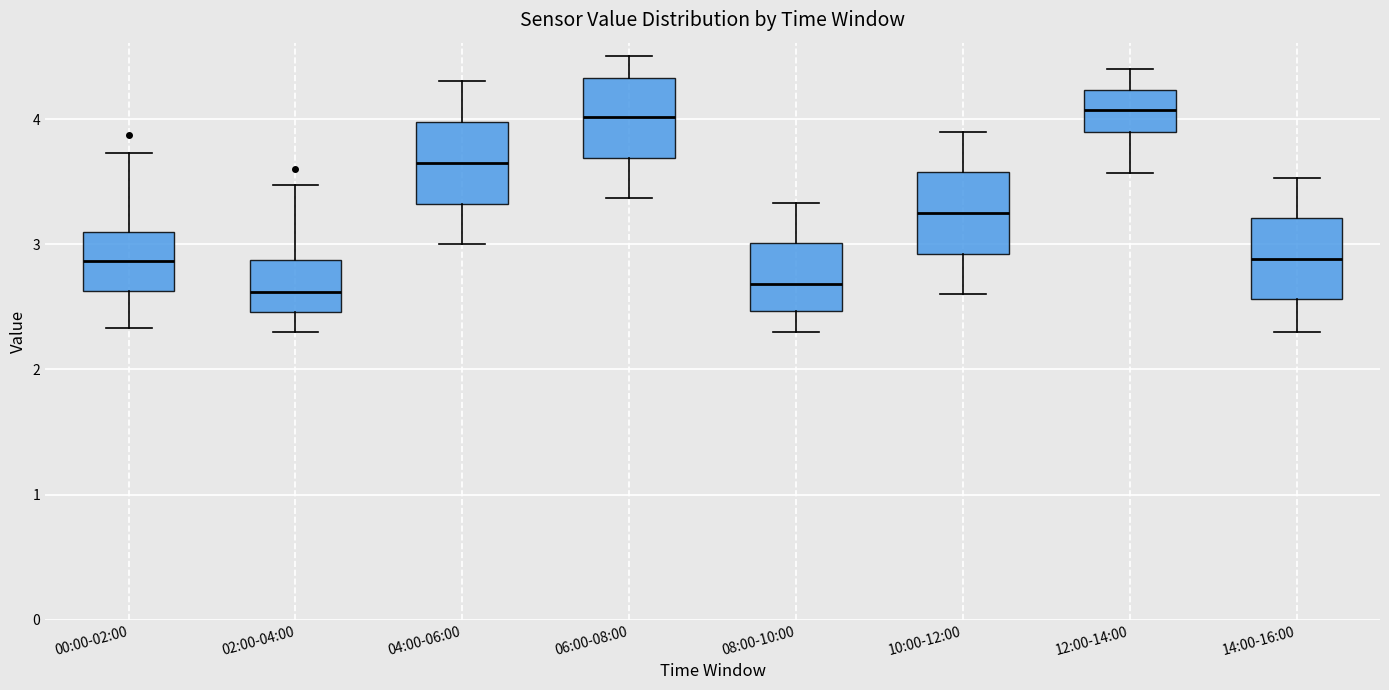

Reading left to right, transcribe this box plot: for each box, give where its median line is, the range the box spans, and where its two whiskers end, as read against the y-axis. The values are not printed on the chart, so give them approximately, as read against the axis.

00:00-02:00: median 2.9, box 2.6 to 3.1, whiskers 2.3 to 3.7
02:00-04:00: median 2.6, box 2.5 to 2.9, whiskers 2.3 to 3.5
04:00-06:00: median 3.7, box 3.3 to 4.0, whiskers 3.0 to 4.3
06:00-08:00: median 4.0, box 3.7 to 4.3, whiskers 3.4 to 4.5
08:00-10:00: median 2.7, box 2.5 to 3.0, whiskers 2.3 to 3.3
10:00-12:00: median 3.3, box 2.9 to 3.6, whiskers 2.6 to 3.9
12:00-14:00: median 4.1, box 3.9 to 4.2, whiskers 3.6 to 4.4
14:00-16:00: median 2.9, box 2.6 to 3.2, whiskers 2.3 to 3.5